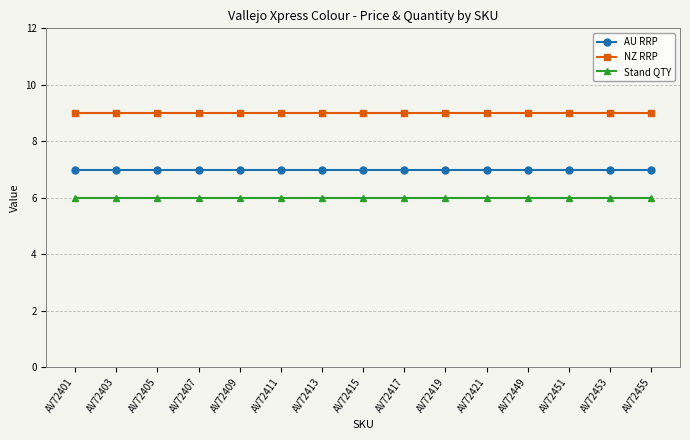

At how many categories does at least one series exceed 7?

15